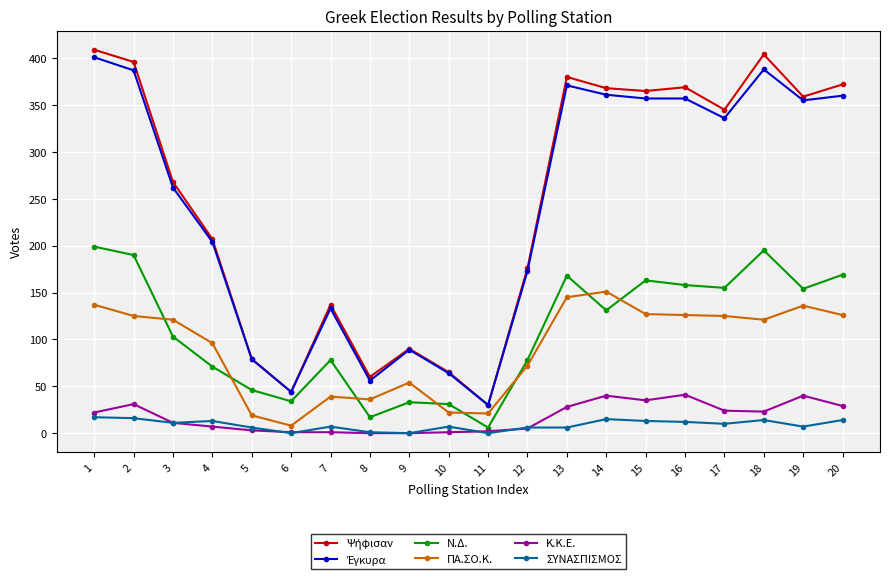

Between which two adjacent categories do ΠΑ.ΣΟ.Κ. and Ν.Δ. first intersect?

2 and 3